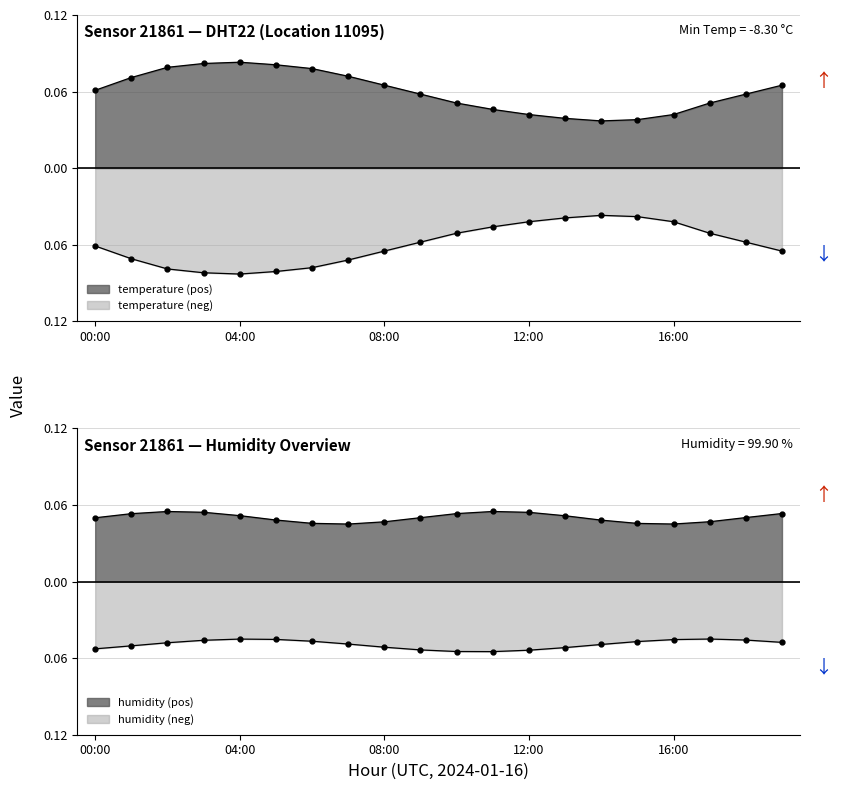

How many interior local peaks (higher than both neighbors) does the data have?

1